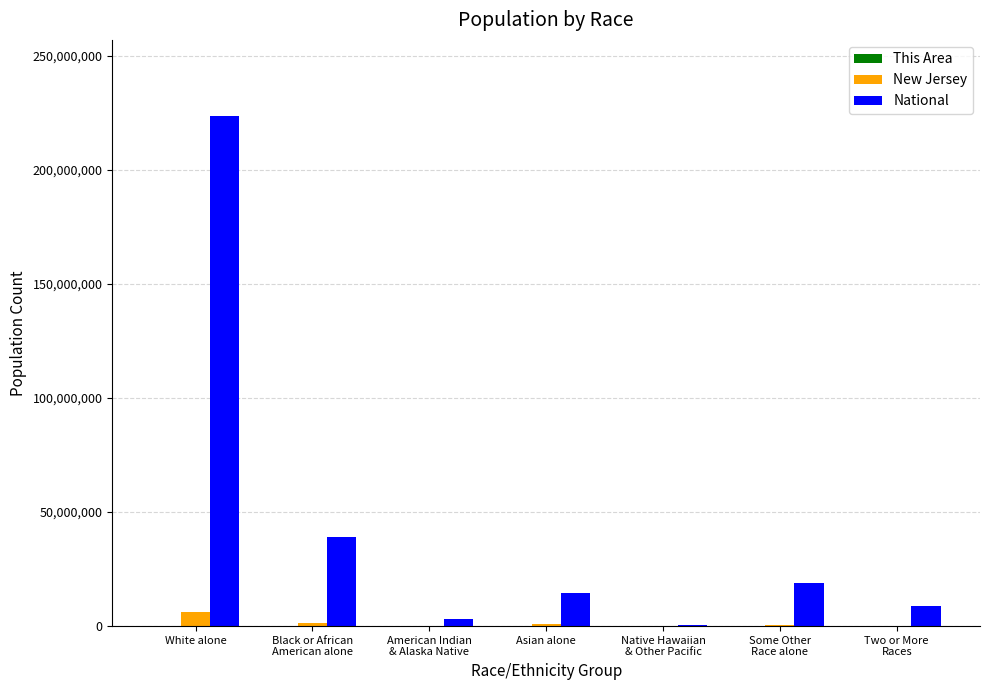

Which category has the highest value across all series?

White alone